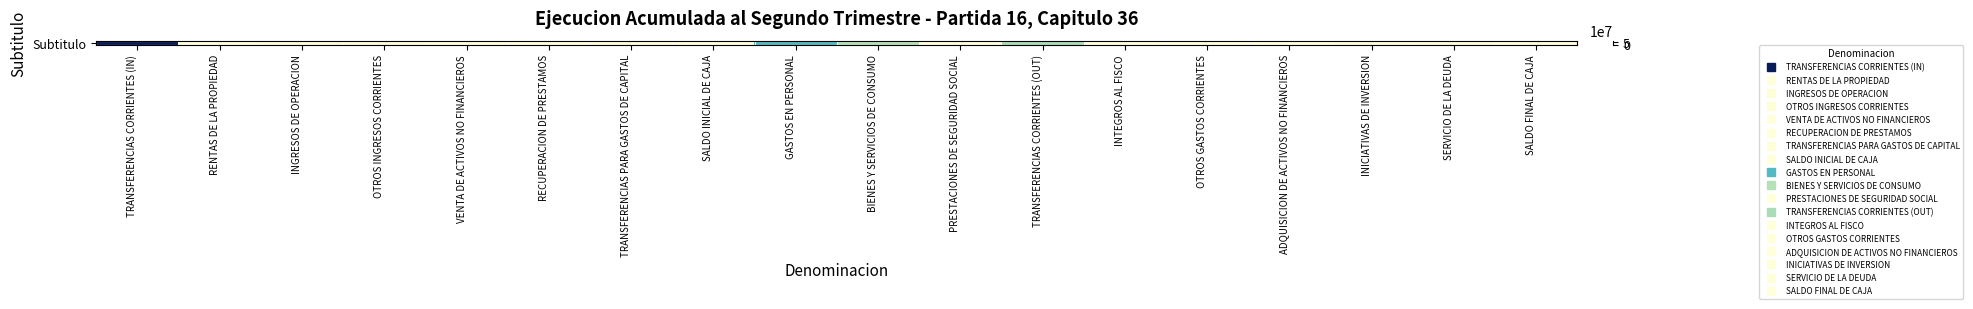

What is the ratio of the value at INGRESOS DE OPERACION to the value at RENTAS DE LA PROPIEDAD?

6423.2